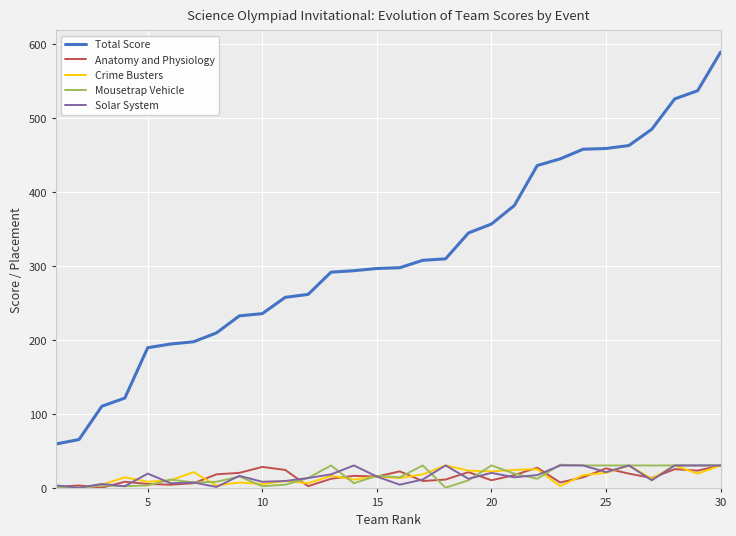

True or false: Mousetrap Vehicle and Total Score cross at least once.

False